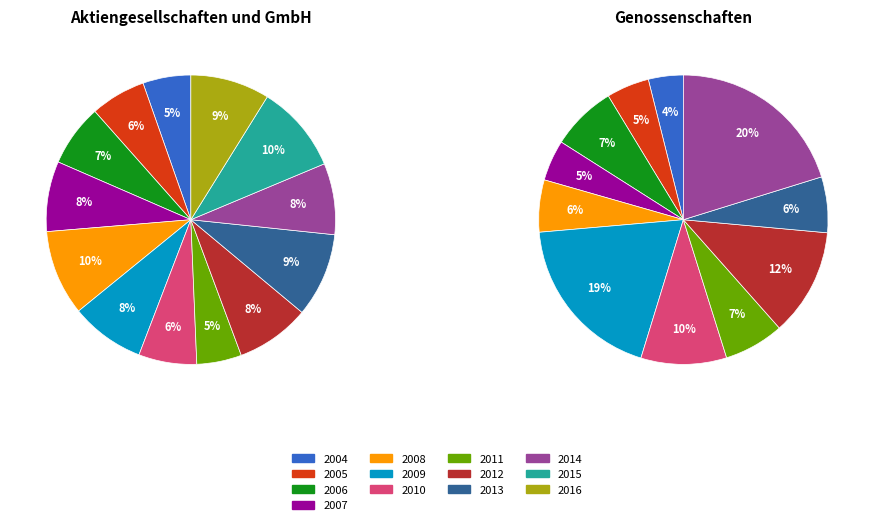

Count the number of slices in the pie.

13